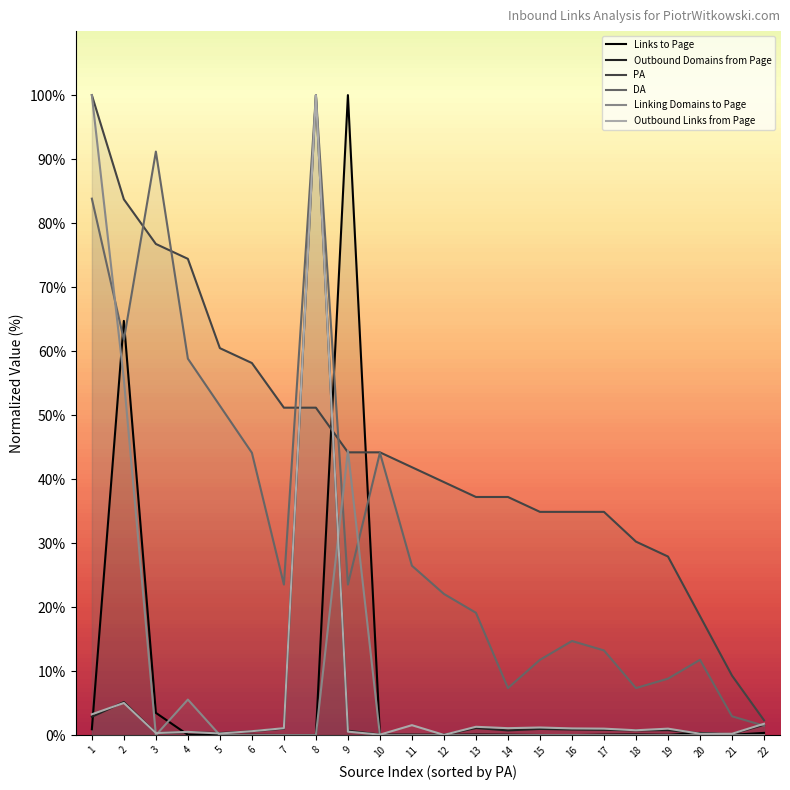

What is the sum of the Outbound Domains from Page values at 14 and 8?

100.7